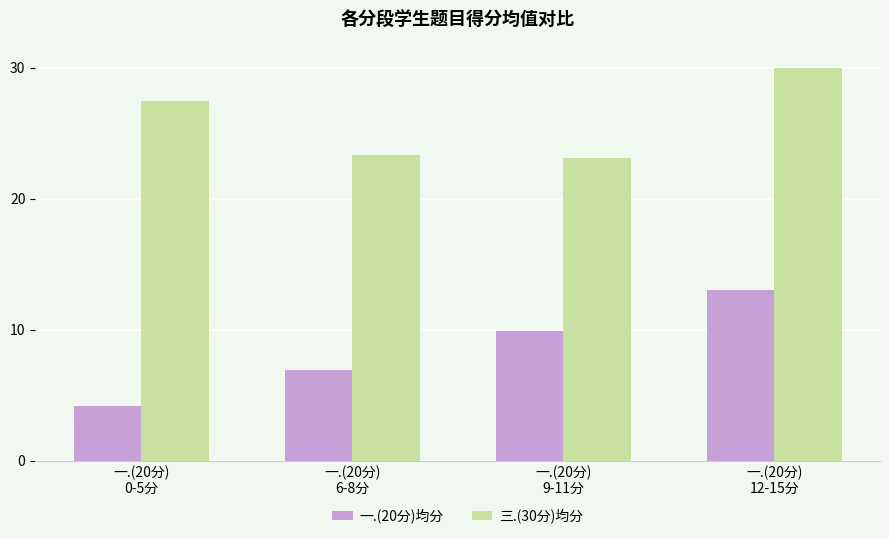

The value of 一.(20分)均分 at 一.(20分)
12-15分 is 13.0. True or false?

True